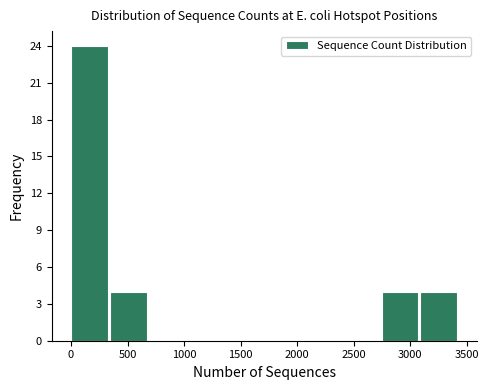

Reading left to right, list every bar in this chart as the range it spans on the x-axis followed by its height. Neither the bar edges nor the heights are printed on the chart, so give them approximately, as read against the axes.

0 to 350: 24
350 to 700: 4
700 to 1050: 0
1050 to 1350: 0
1350 to 1700: 0
1700 to 2050: 0
2050 to 2400: 0
2400 to 2750: 0
2750 to 3100: 4
3100 to 3450: 4